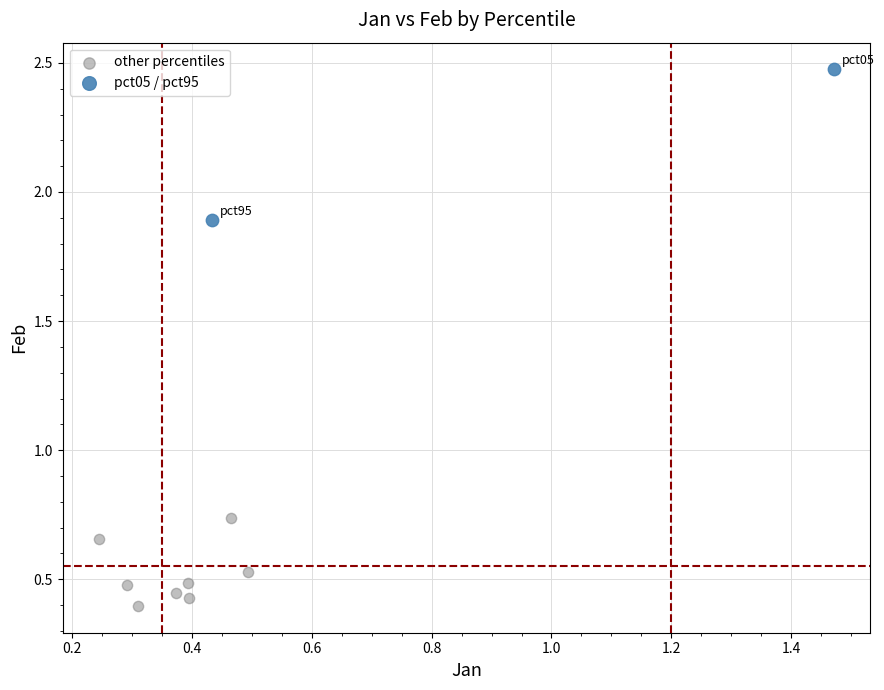

What are all the series names shown in the legend?

other percentiles, pct05 / pct95